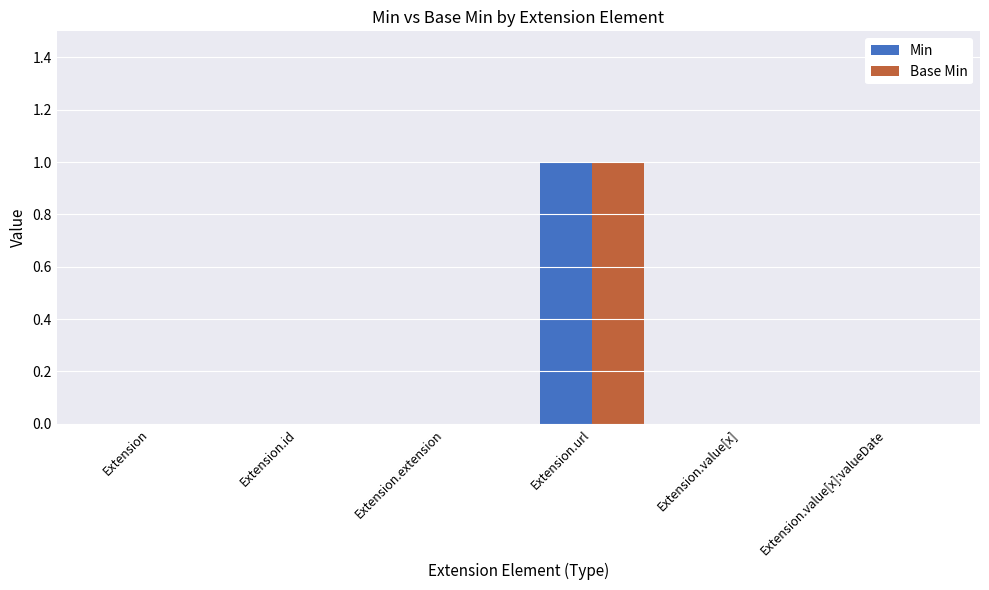

Count the number of categories in the chart.

6